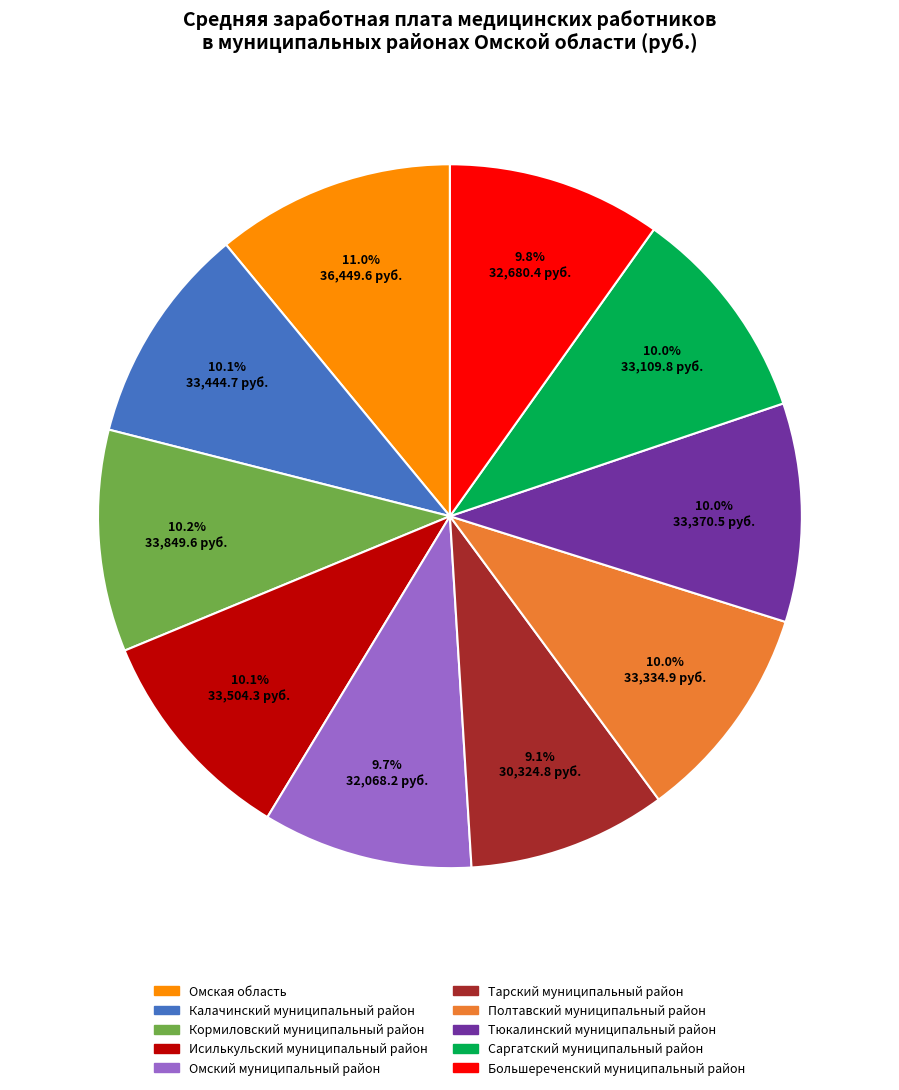

True or false: Саргатский муниципальный район accounts for 10% of the total.

True